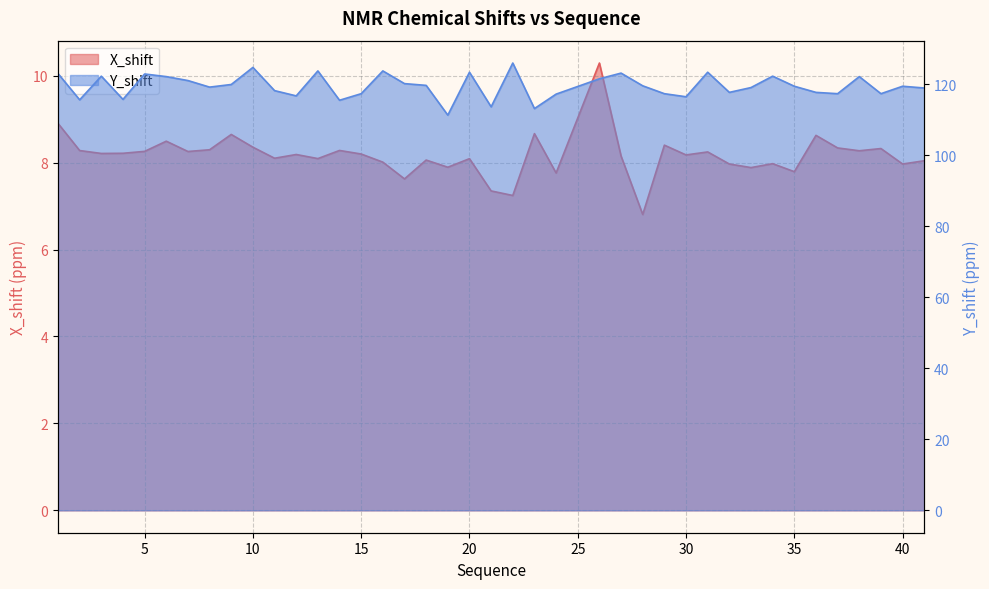

At 33, list the series in order from largest to smallest.

Y_shift, X_shift